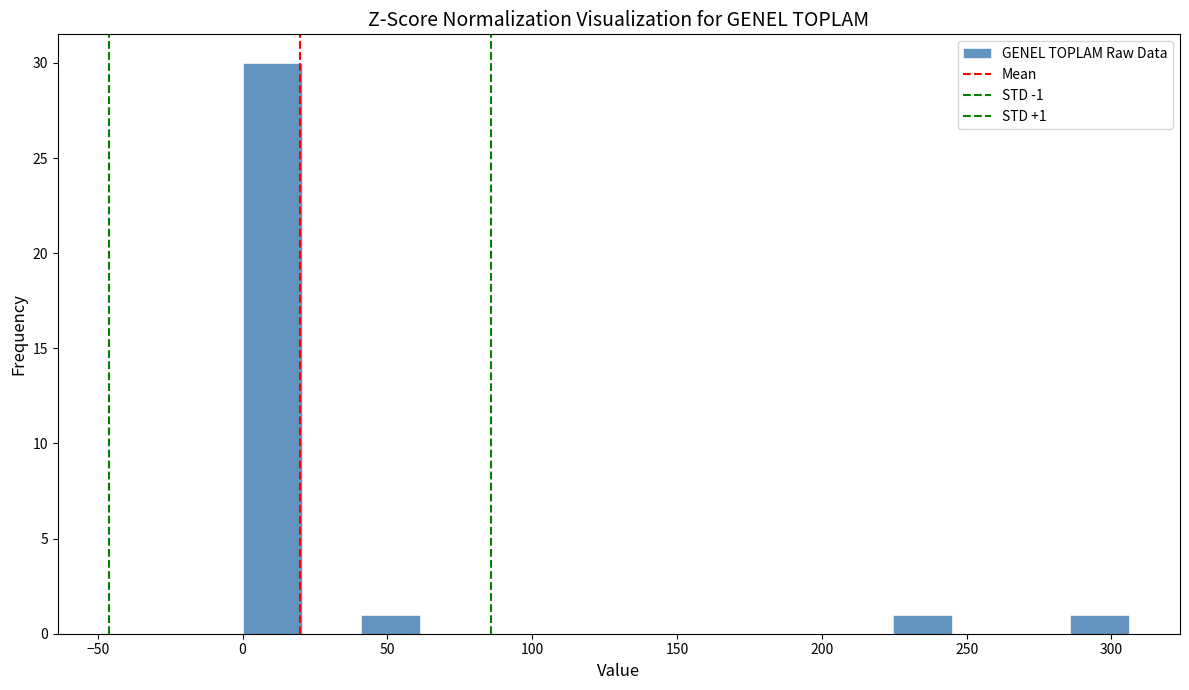

Which range on the x-axis has the tallest bar?

0 to 20